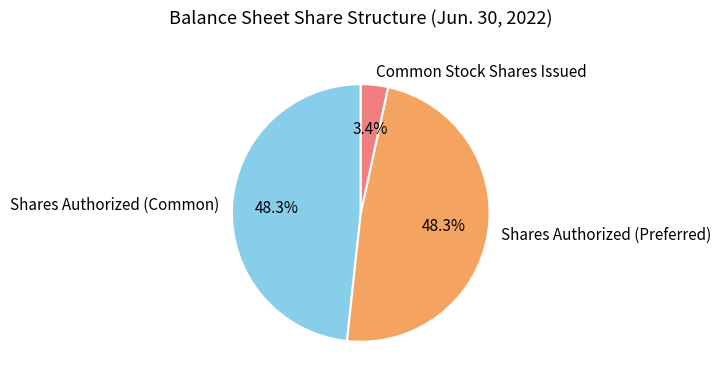

To the nearest percent, what is the combined percentage of Shares Authorized (Preferred) and Shares Authorized (Common)?

97%